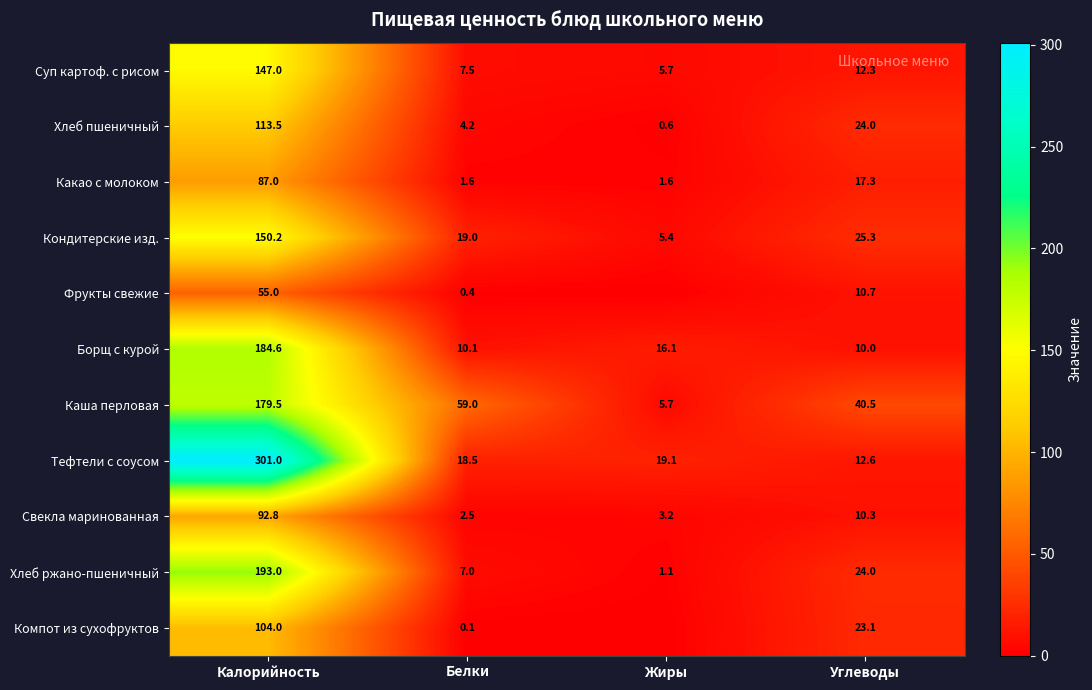

How many categories are shown in the chart?

4